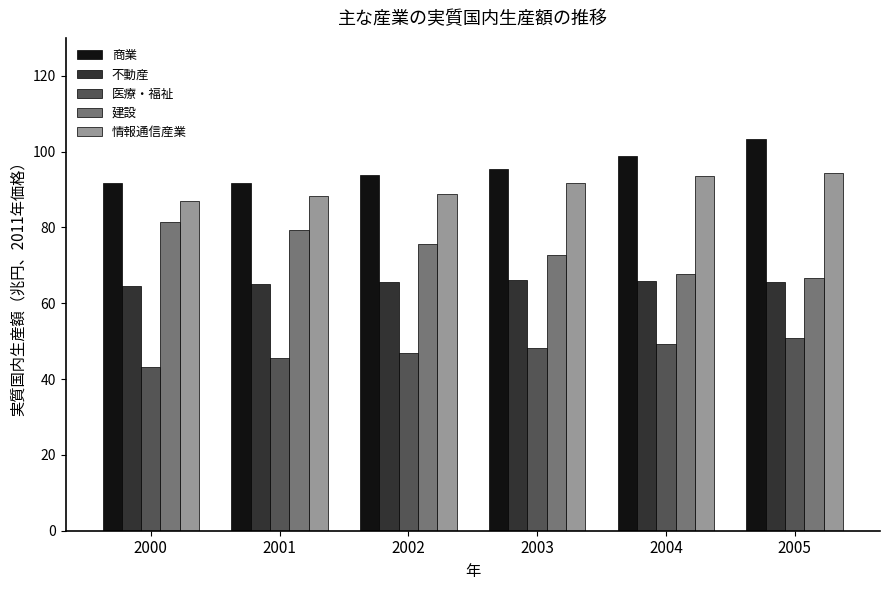

What is the value of the 情報通信産業 bar at the 6th from the left?

94.3